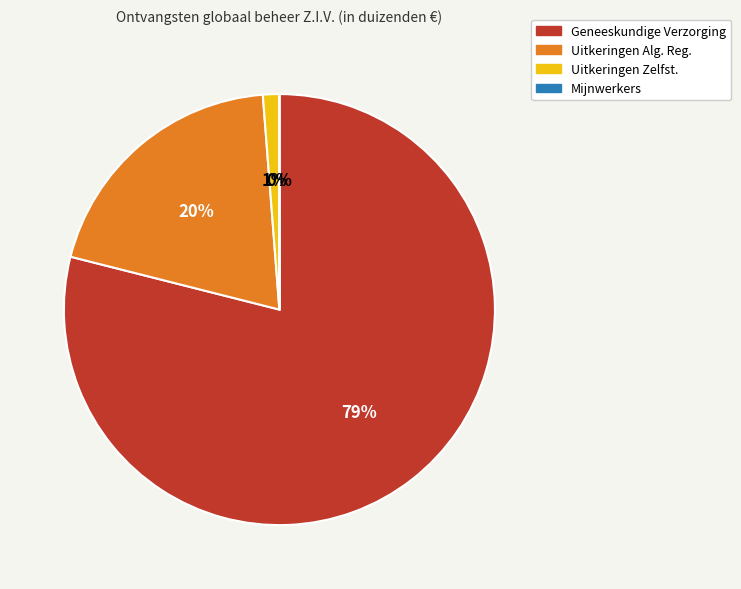

To the nearest percent, what is the difference between the largest and smallest slice percentages?

79%